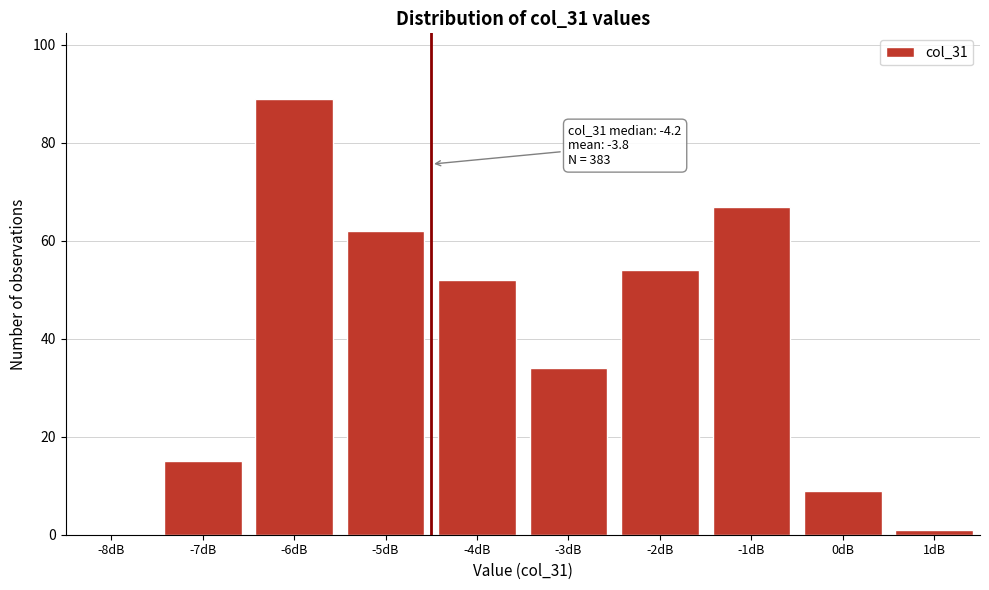

Which range on the x-axis has the tallest bar?

-6.5 to -5.5